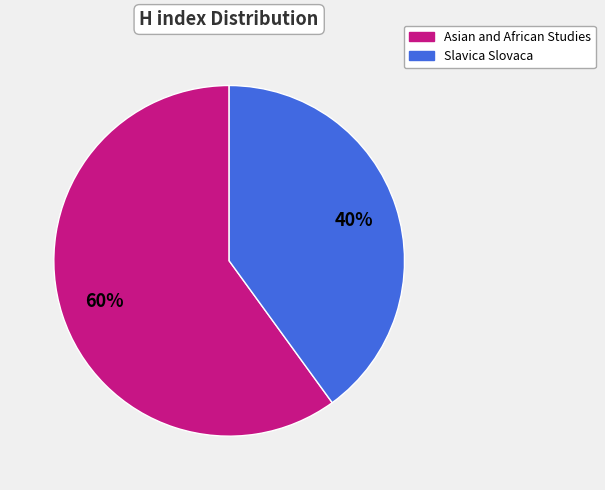

To the nearest percent, what portion does Asian and African Studies represent?

60%